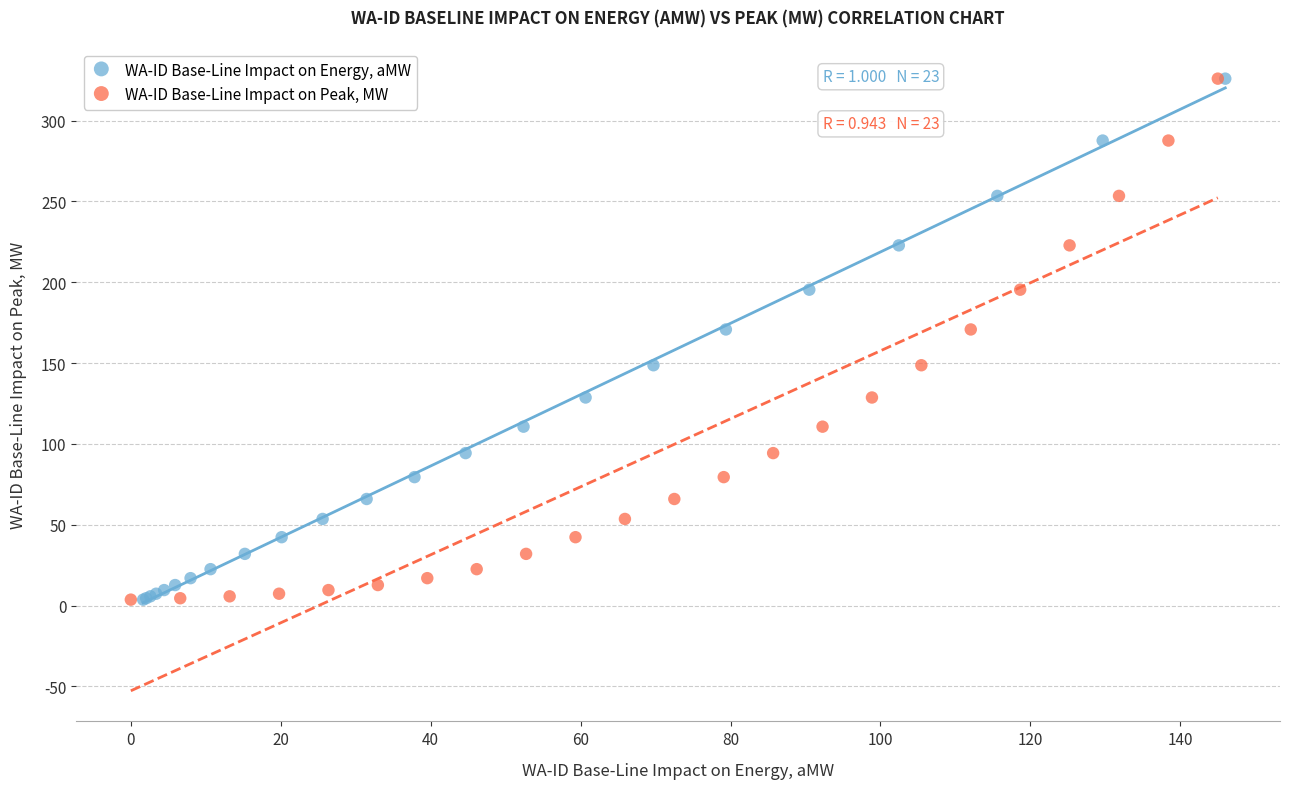

What are all the series names shown in the legend?

WA-ID Base-Line Impact on Energy, aMW, WA-ID Base-Line Impact on Peak, MW